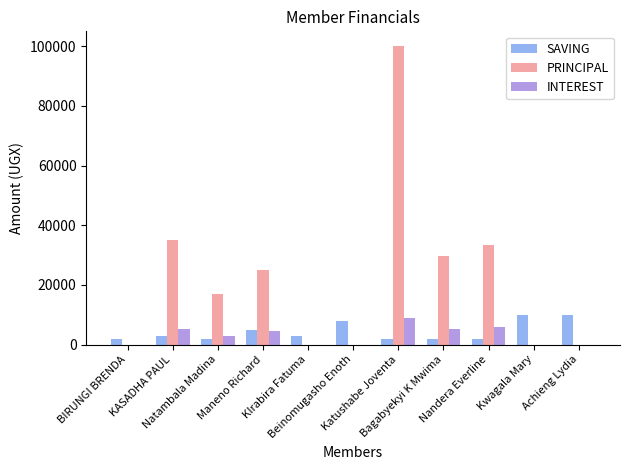

Is it true that SAVING equals 2212 at Kwagala Mary?

False